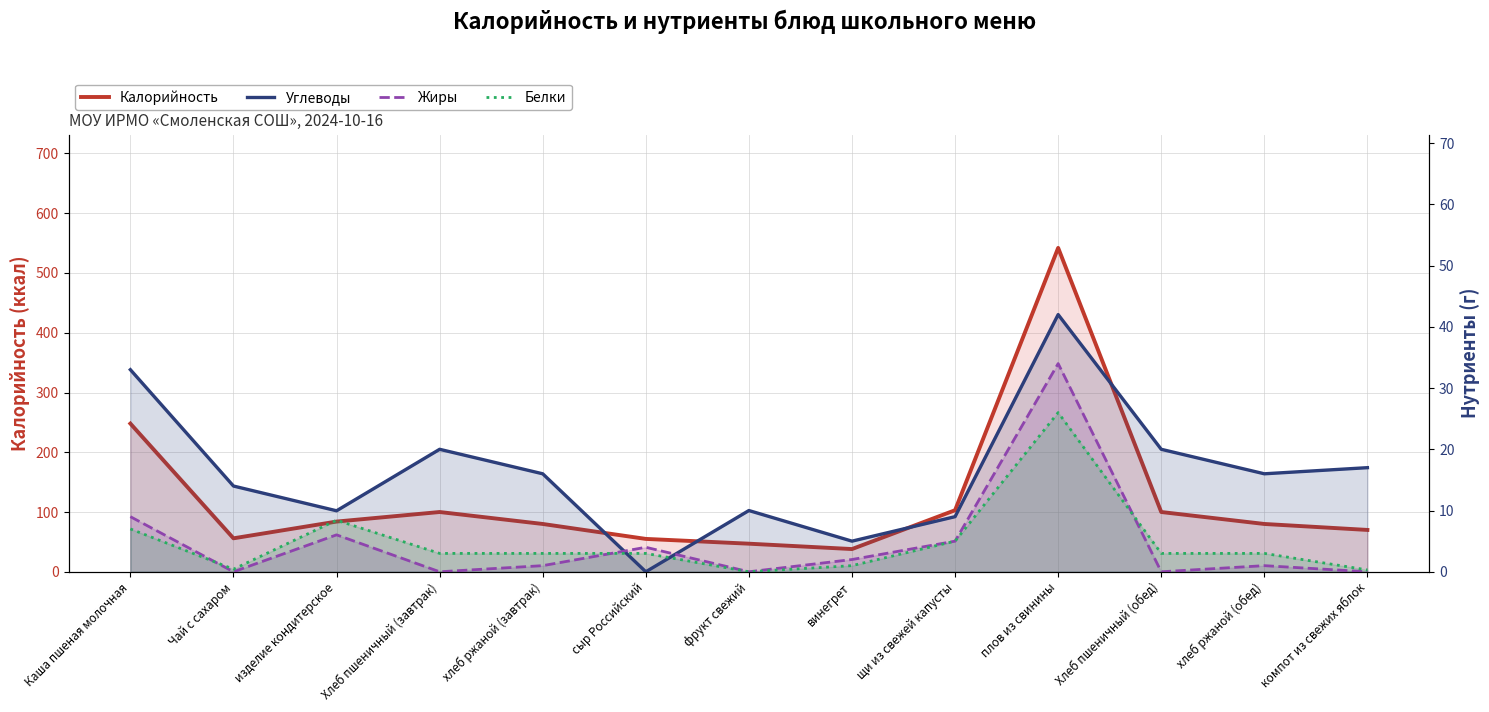

At which label is Калорийность closest to 290?

Каша пшеная молочная